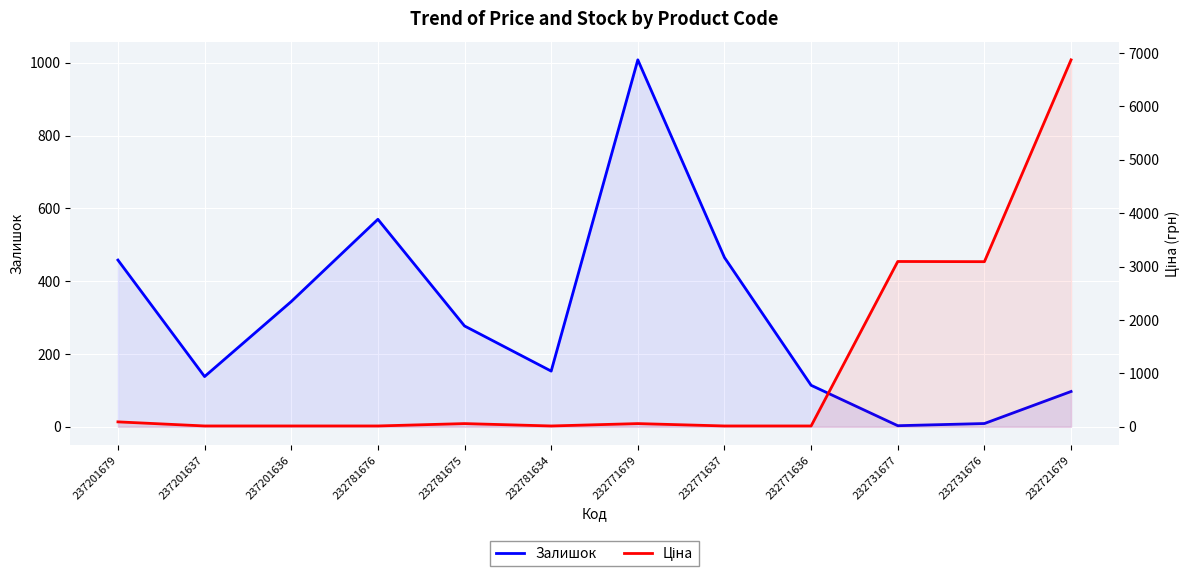

True or false: Ціна and Залишок intersect in this chart.

True